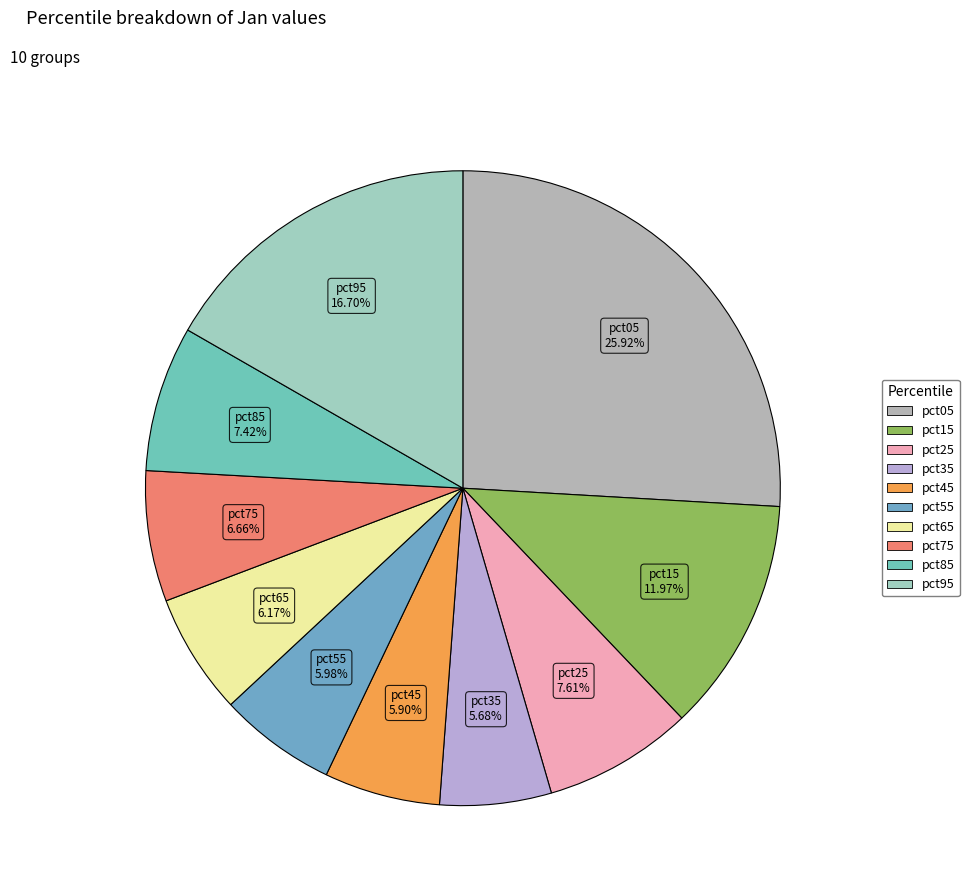

What is the largest slice in the pie chart?

pct05